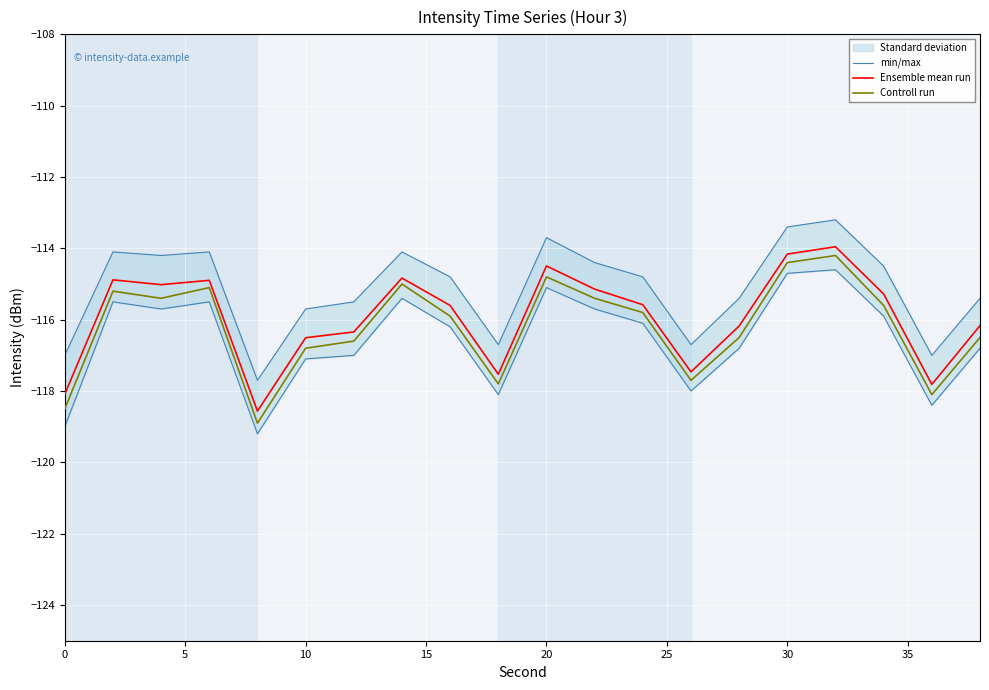

What is the value of the Controll run point at the 17th from the left?

-114.2